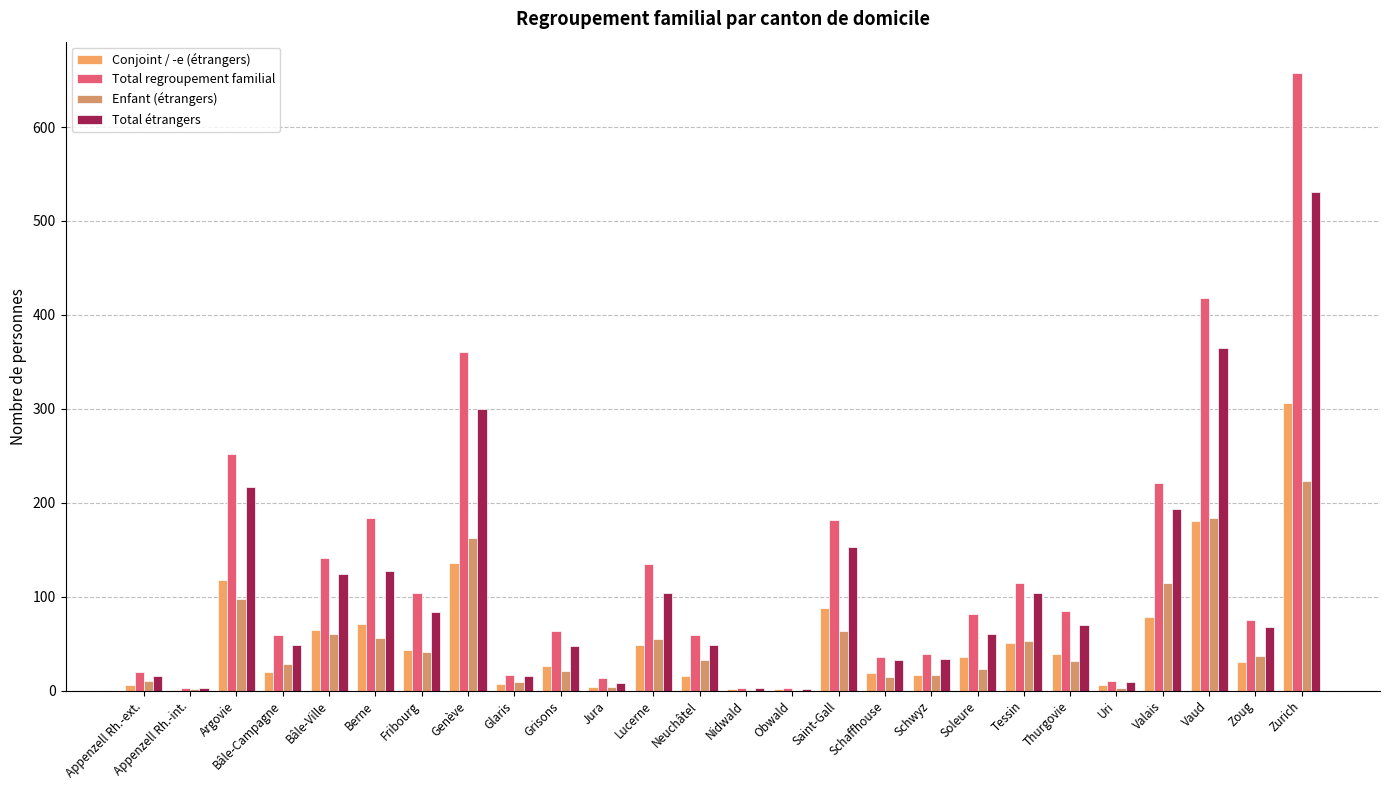

Does the chart contain stacked bars?

No